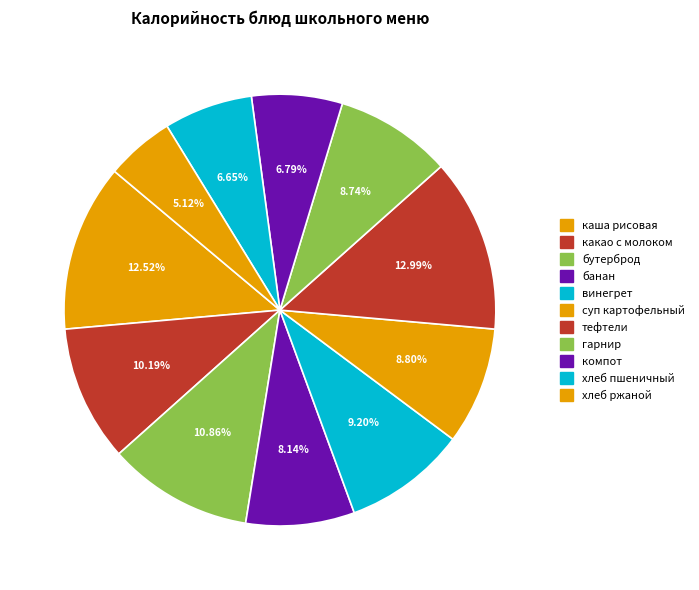

How many slices are in this pie chart?

11